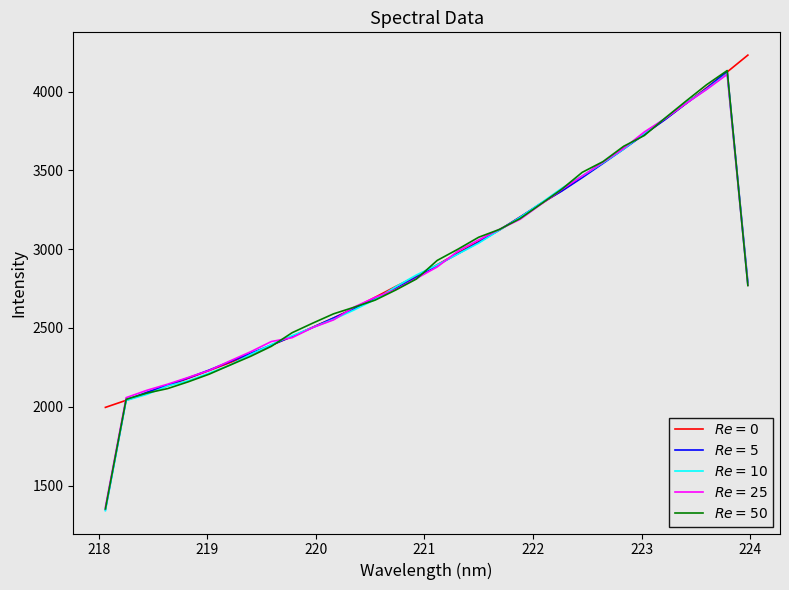

What is the greatest value displayed?

4232.4